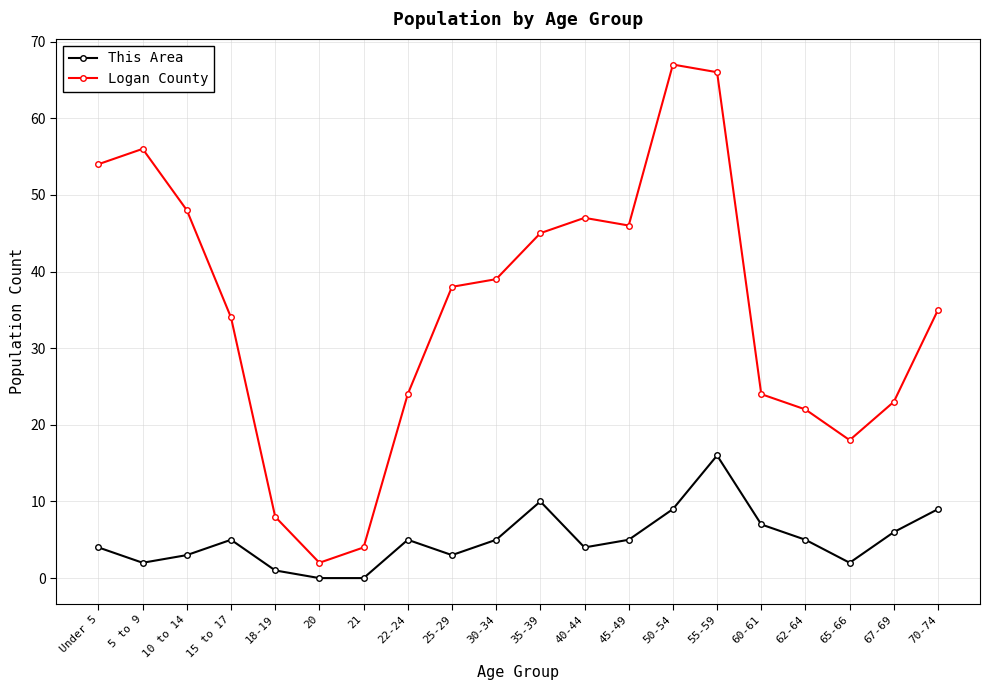

True or false: Logan County and This Area intersect in this chart.

False